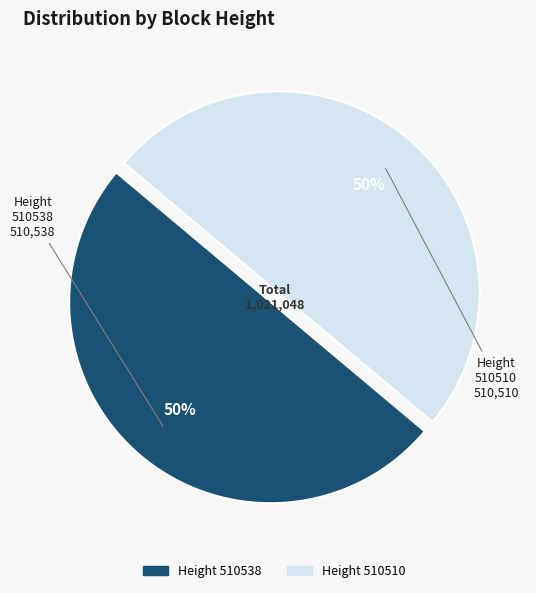

To the nearest percent, what is the average slice percentage?

50%